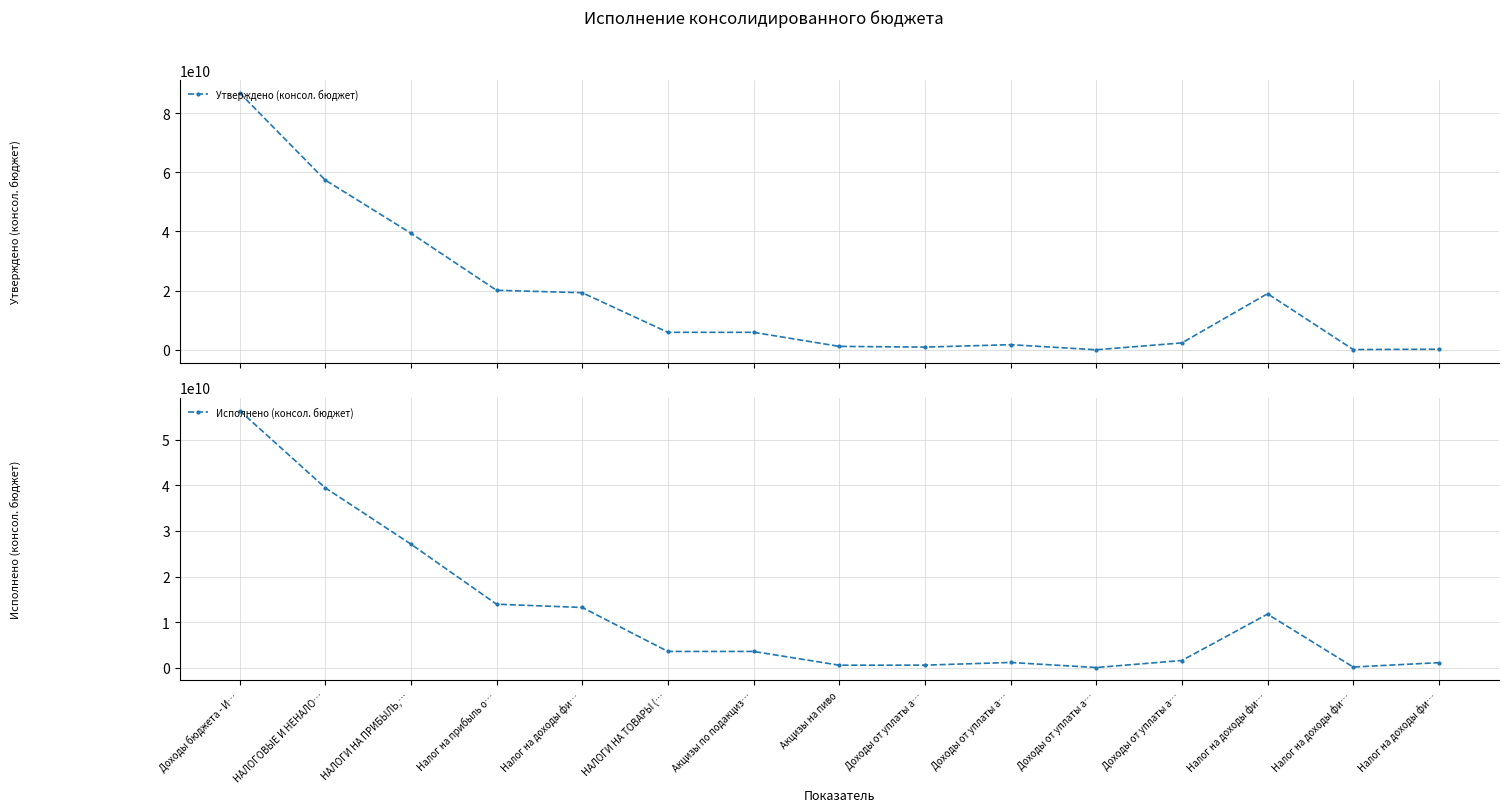

What is the lowest value of the Утверждено (консол. бюджет) series?

10007279.5